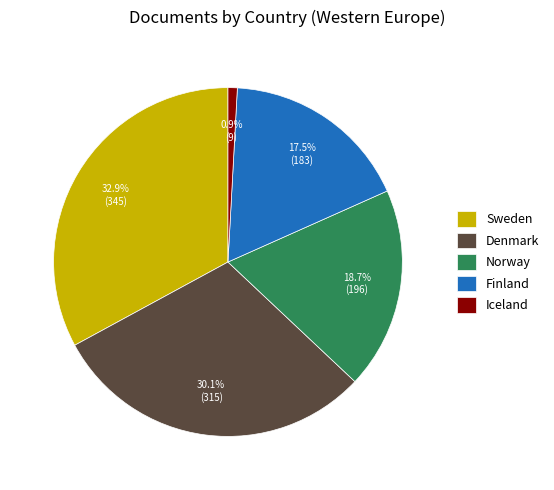

To the nearest percent, what portion does Denmark represent?

30%